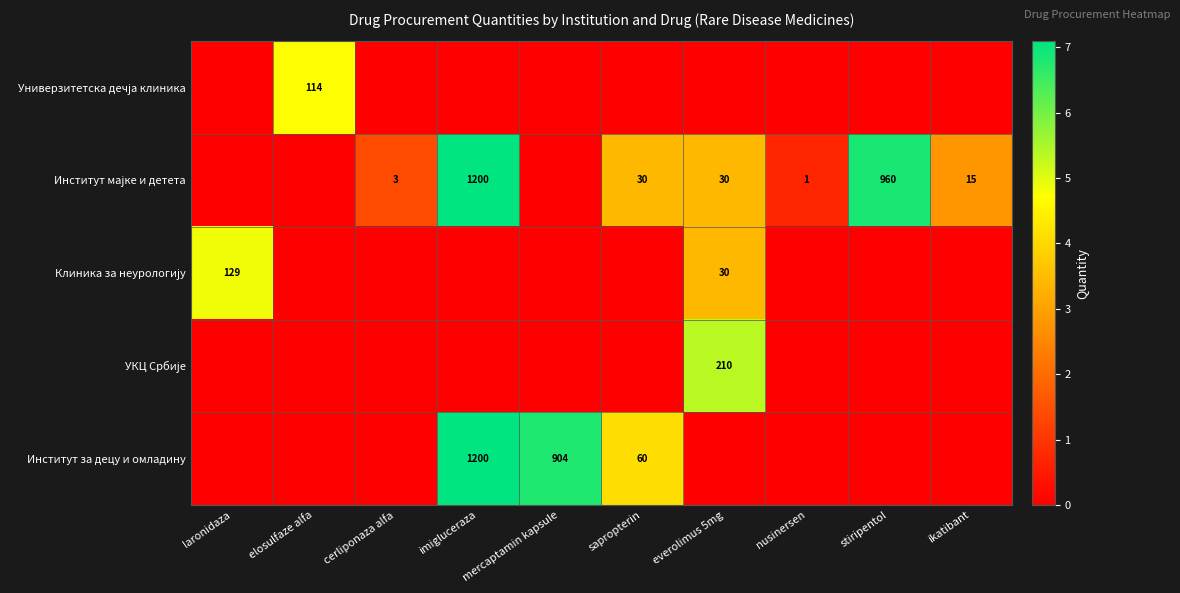

How many positive values does the Клиника за неурологију series have?

2